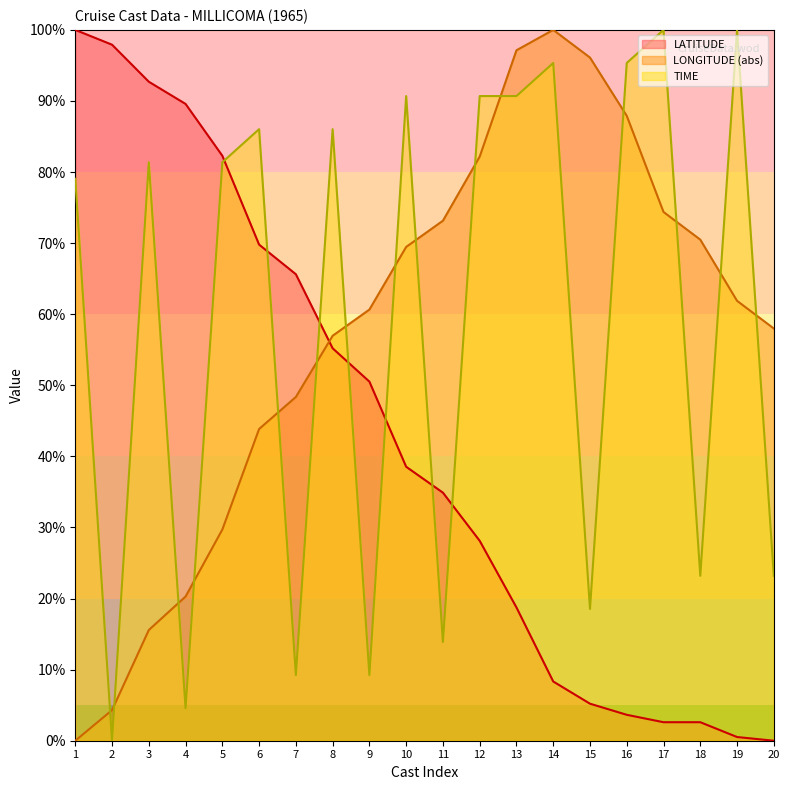

How many data points does each series have?

20